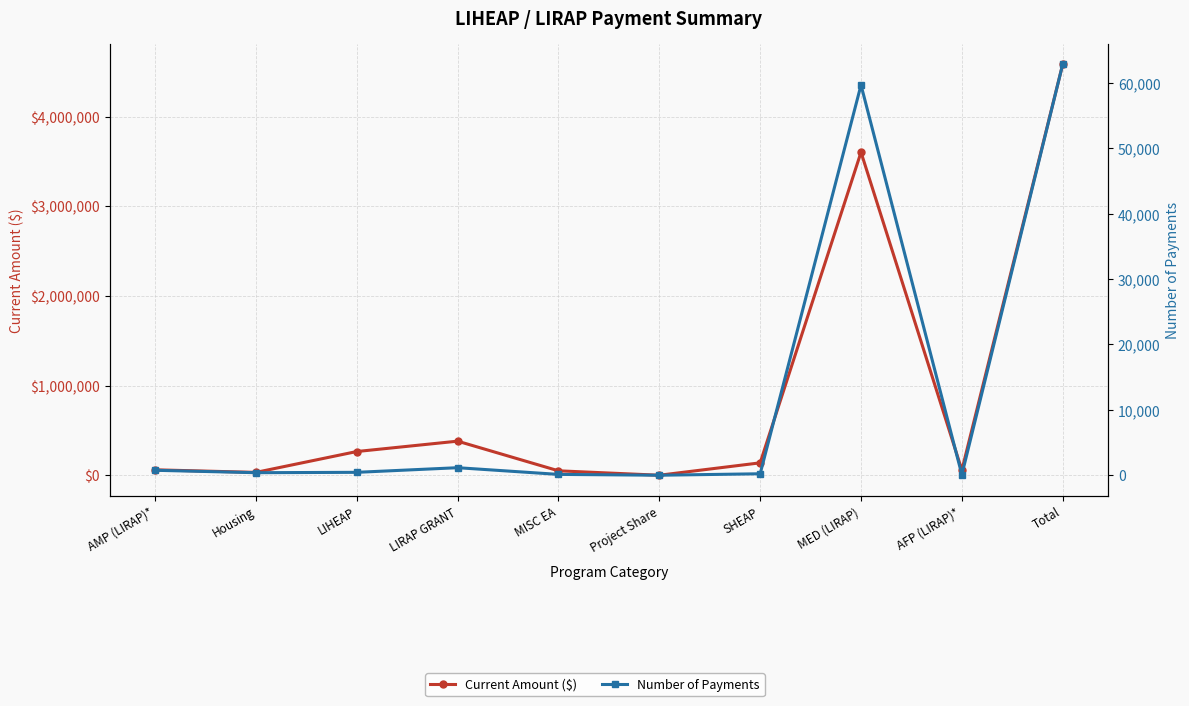

Which label corresponds to the largest value in the chart?

Total